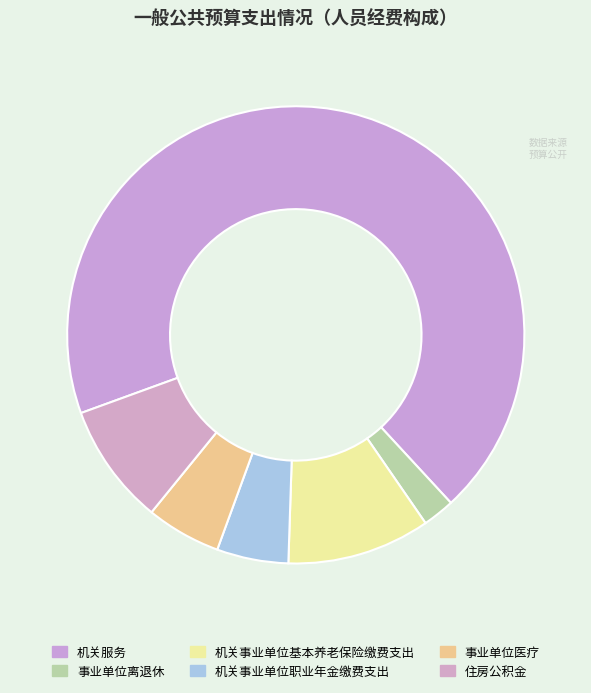

Combined, do 机关事业单位职业年金缴费支出 and 机关服务 account for over 50%?

Yes